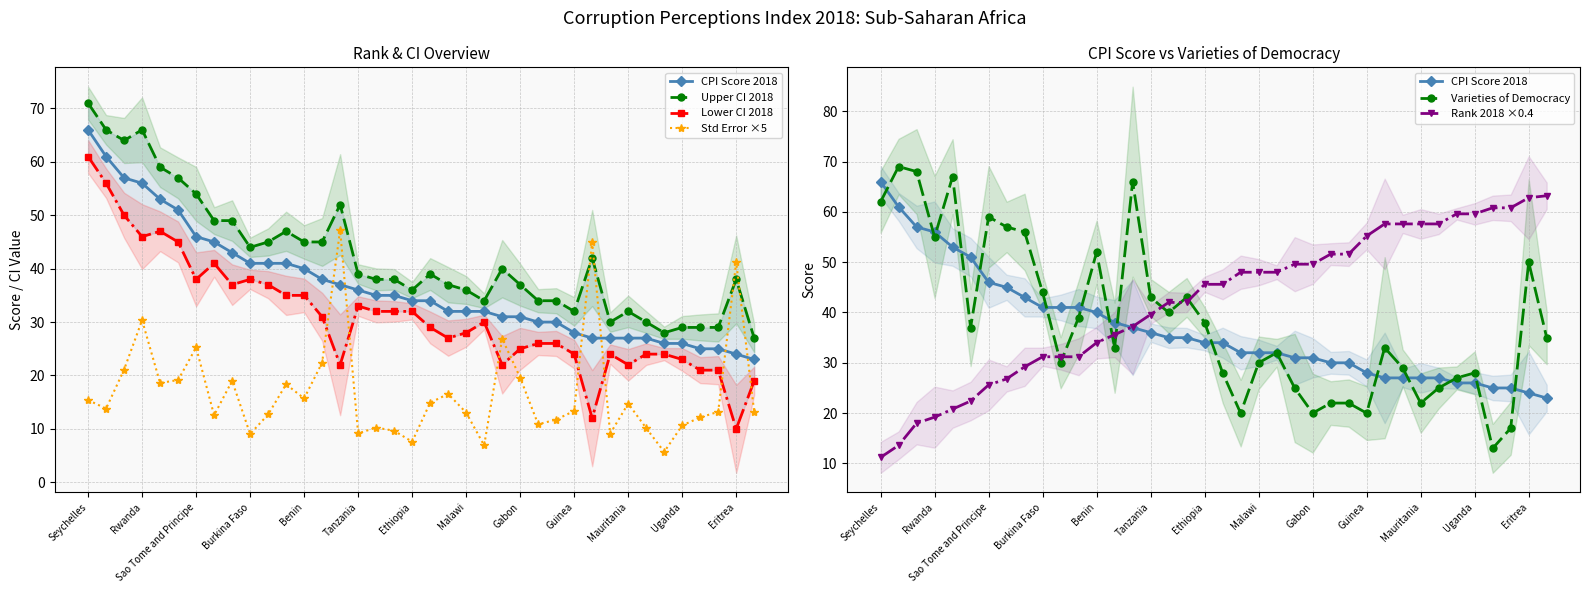

Where do Upper CI 2018 and Rank 2018 ×0.4 first cross each other?

14 and 15